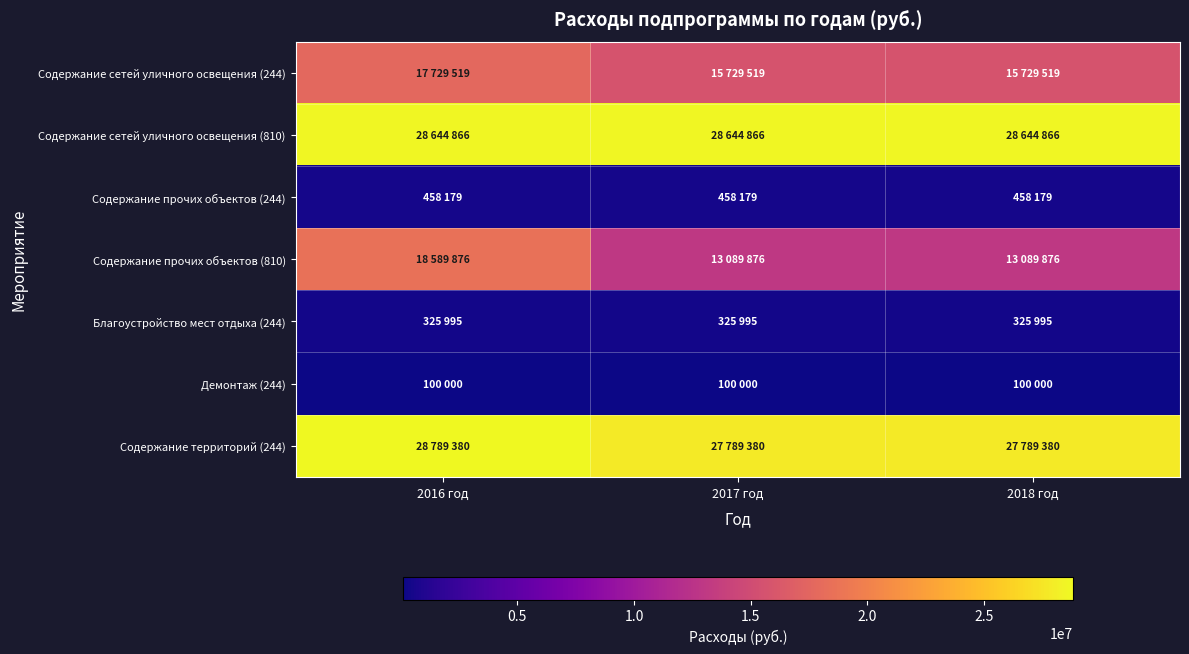

Which series has the largest total across all categories?

Содержание сетей уличного освещения (810)